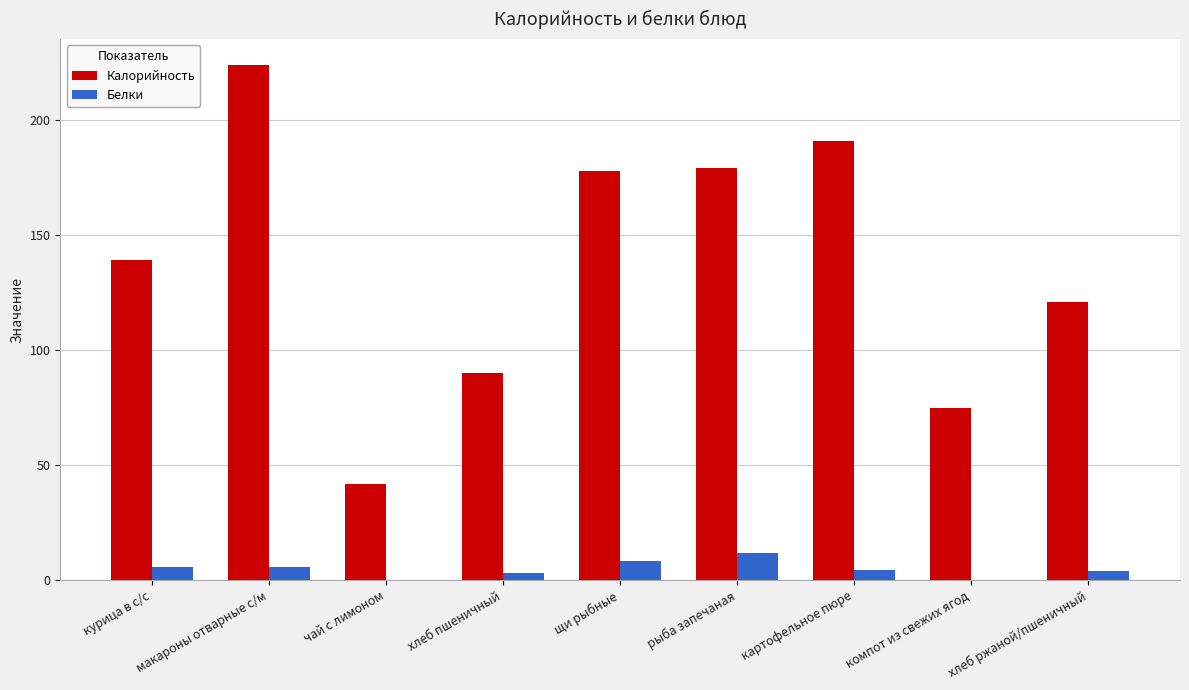

What is the maximum value for Калорийность?

224.0